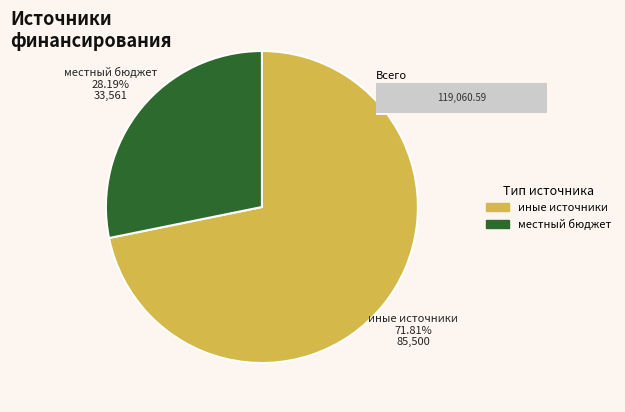

The местный бюджет slice represents 48% of the pie. True or false?

False